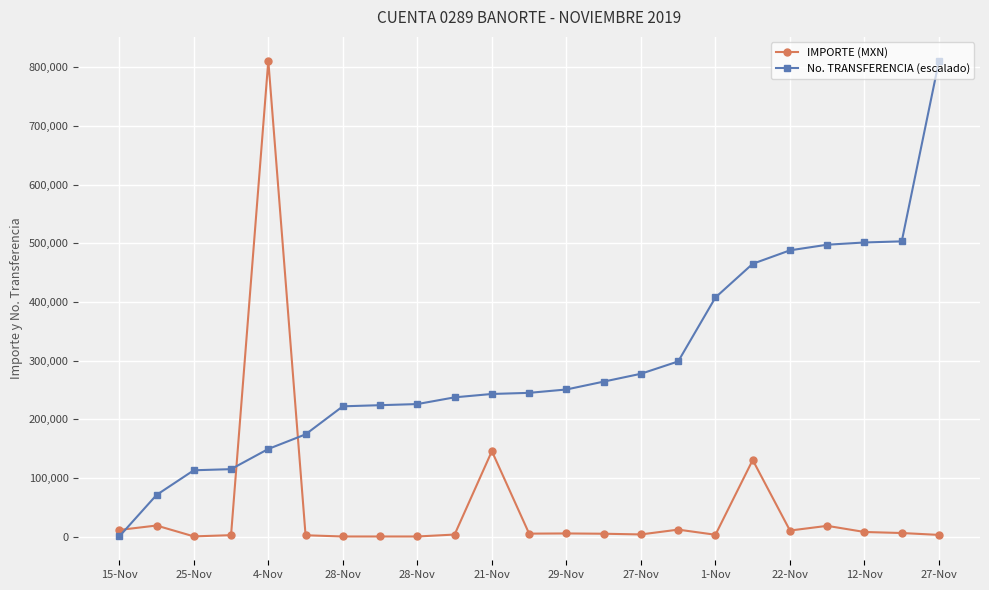

What is the value of the IMPORTE (MXN) point at the 20th from the left?

18441.4